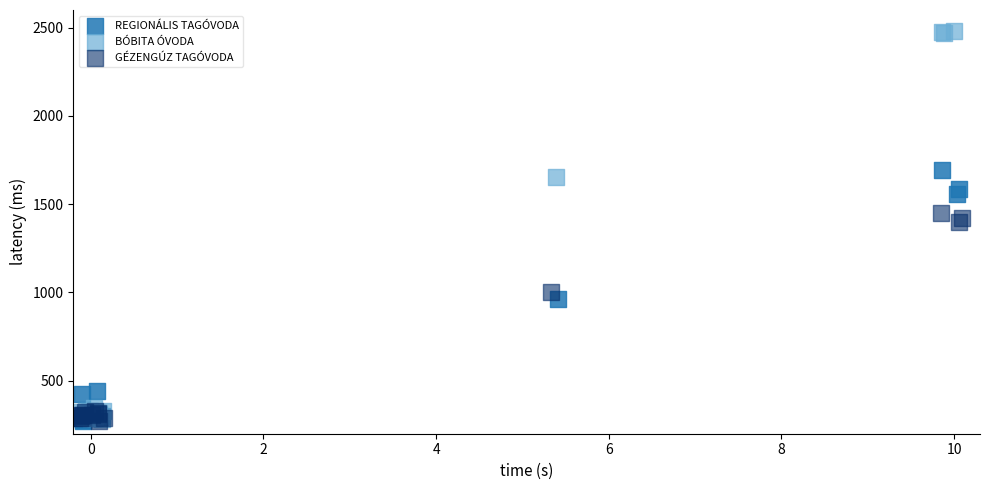

What are all the series names shown in the legend?

REGIONÁLIS TAGÓVODA, BÓBITA ÓVODA, GÉZENGÚZ TAGÓVODA